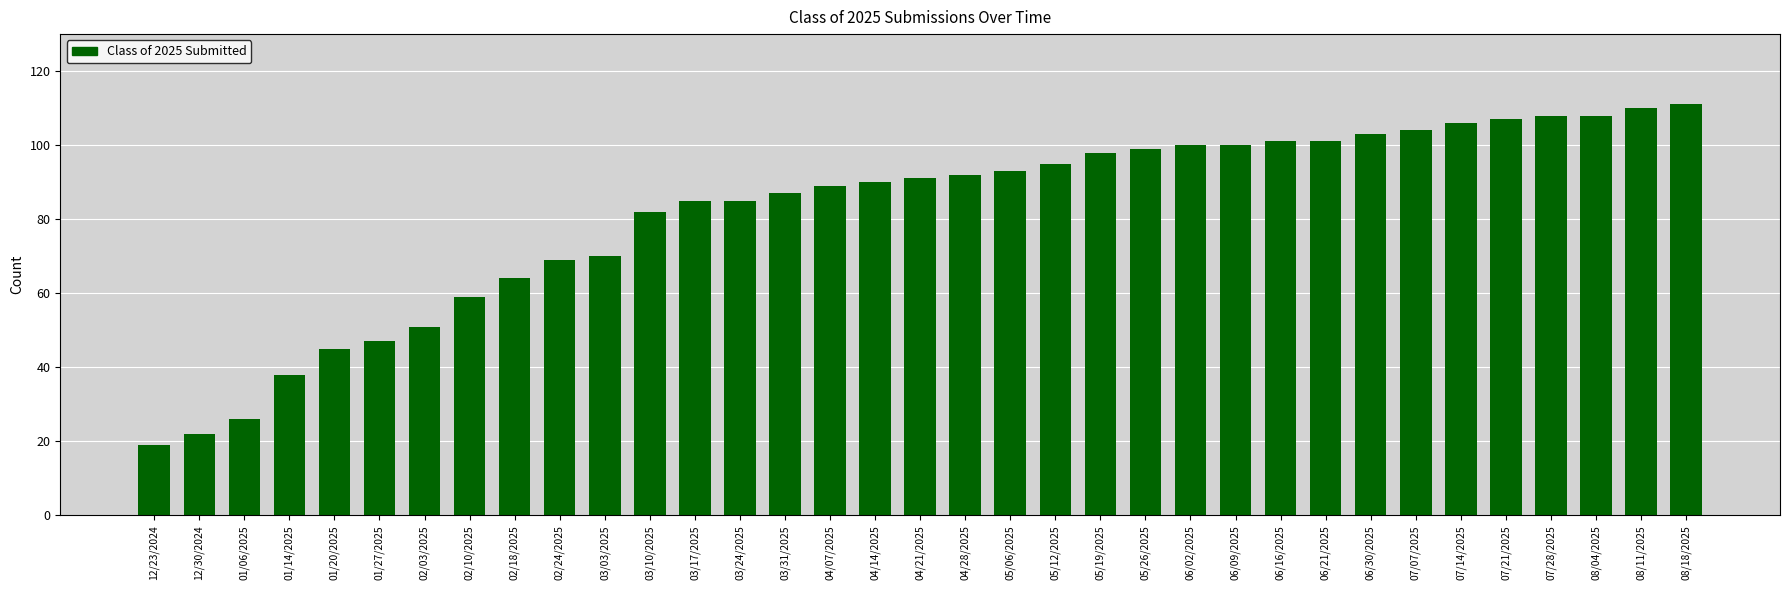

Are the bars grouped side by side (vs. stacked)?

No